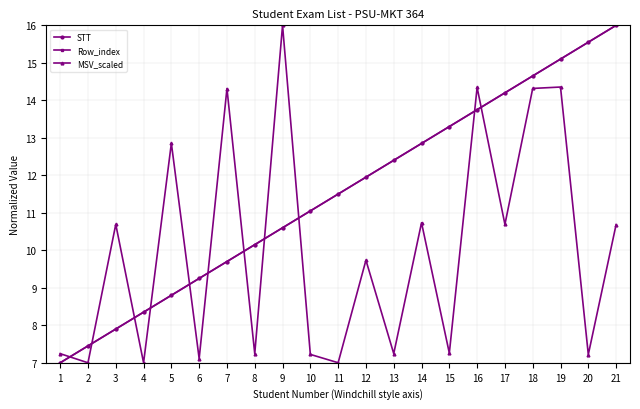

The MSV_scaled series shows 7.0 at 4. True or false?

True